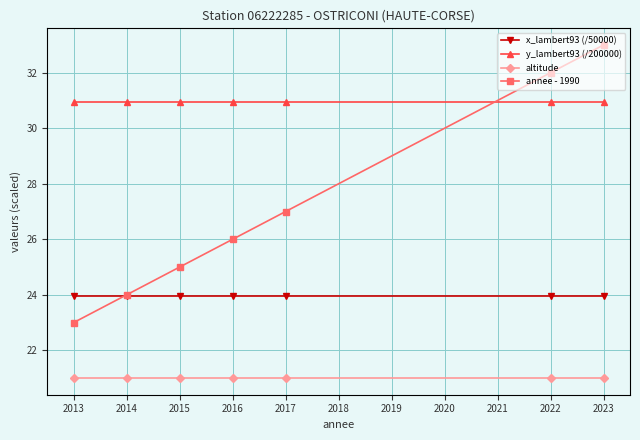

True or false: annee - 1990 has more than 1 interior local peaks.

False